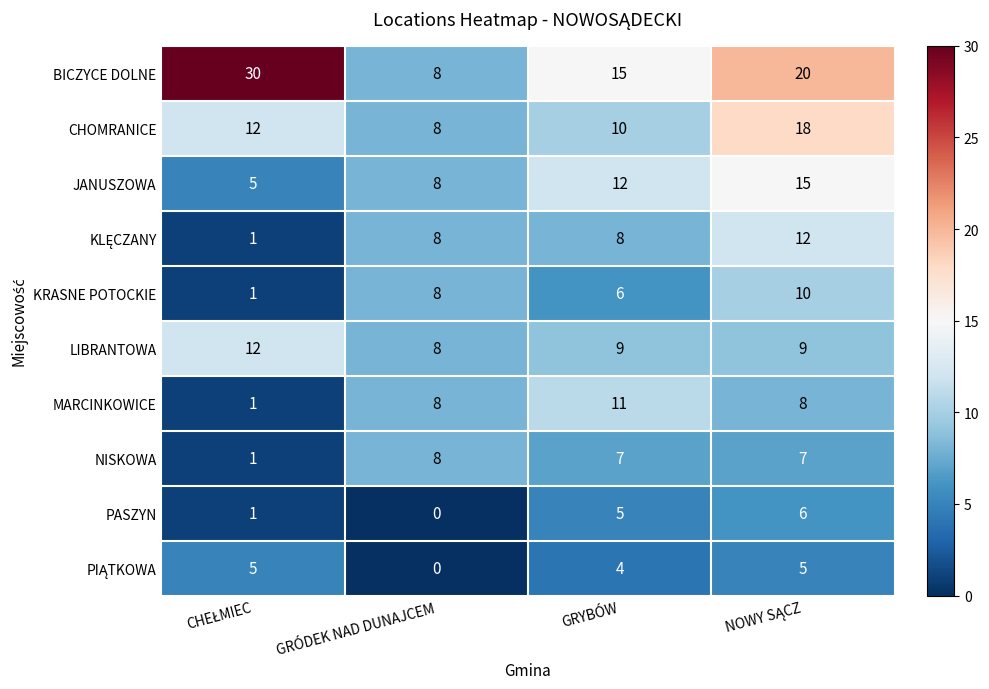

How many series are shown in this chart?

10